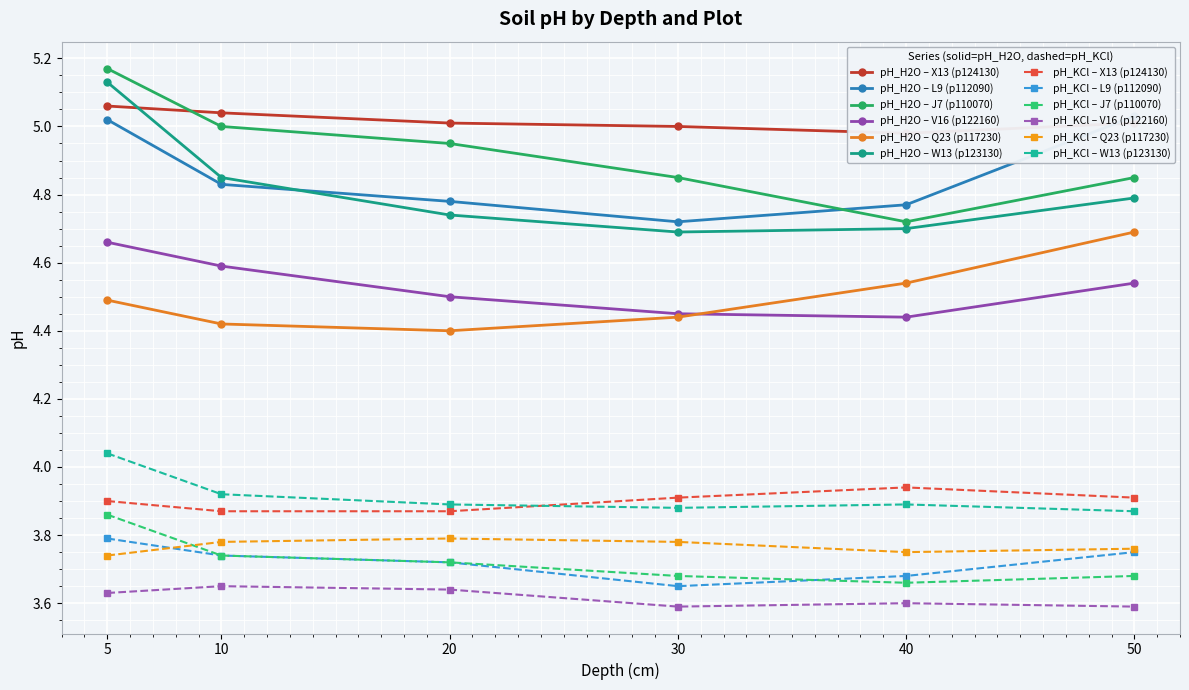

What is the total value across all series at 20?

28.4